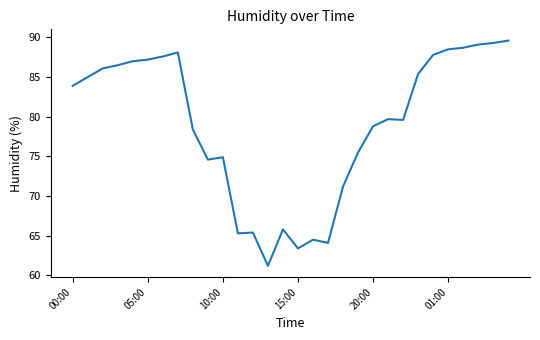

What is the minimum value shown in the chart?

61.2